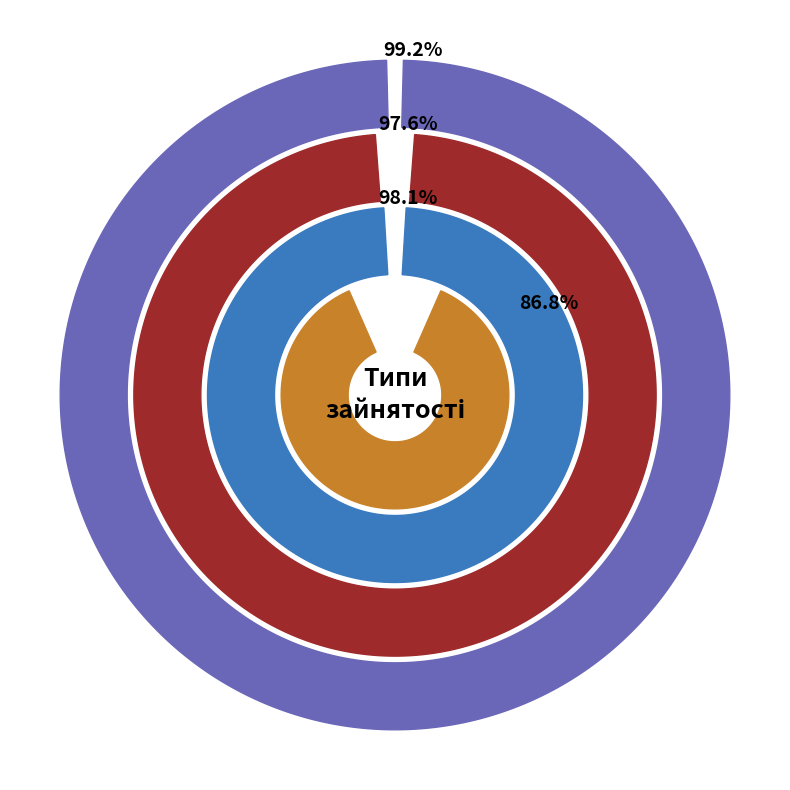

To the nearest percent, what portion does Основне місце роботи represent?

17%